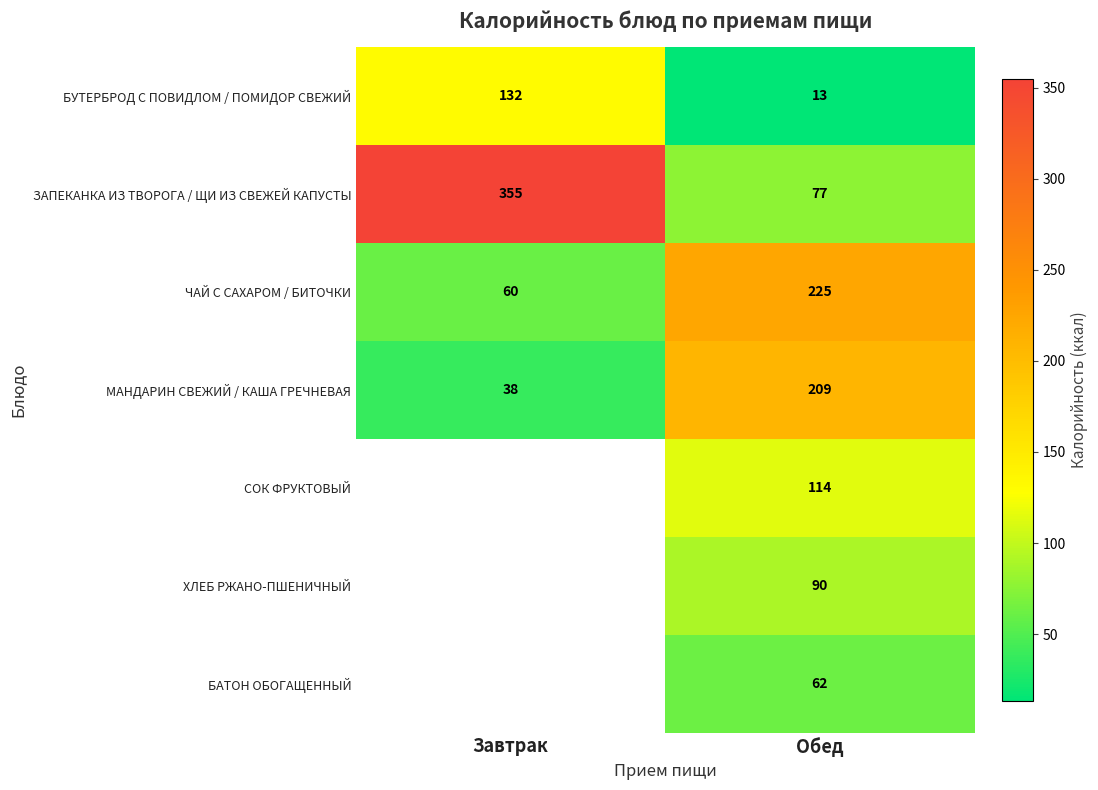

Is the value of МАНДАРИН СВЕЖИЙ / КАША ГРЕЧНЕВАЯ at Завтрак greater than the value of БАТОН ОБОГАЩЕННЫЙ at Обед?

No